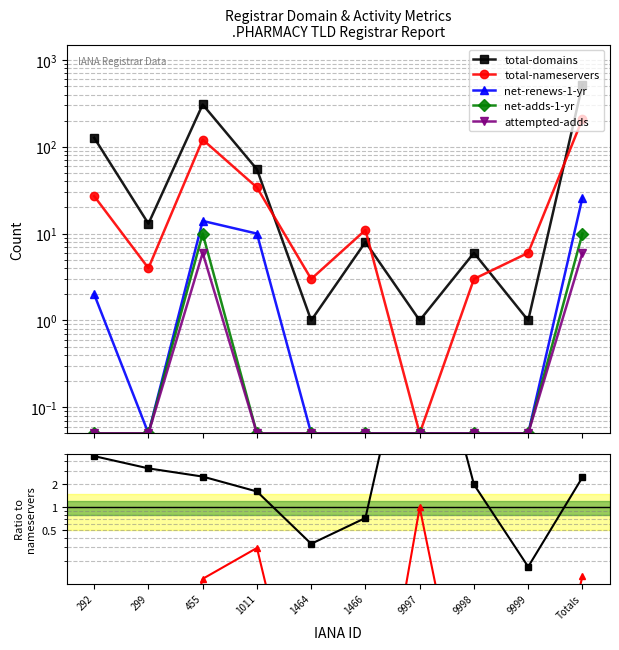

What position from the right is 9998?

3